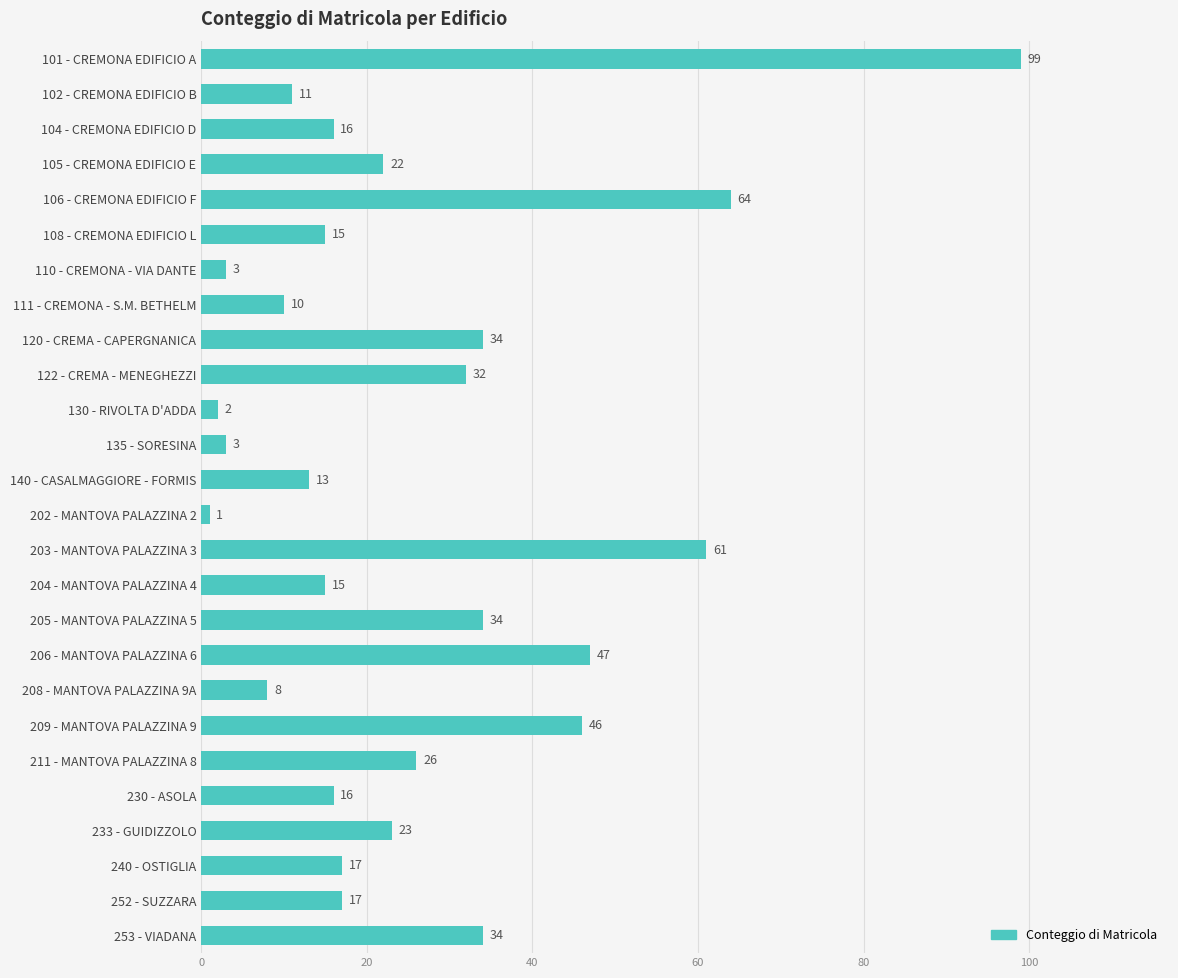

Which has a higher value, 135 - SORESINA or 230 - ASOLA?

230 - ASOLA